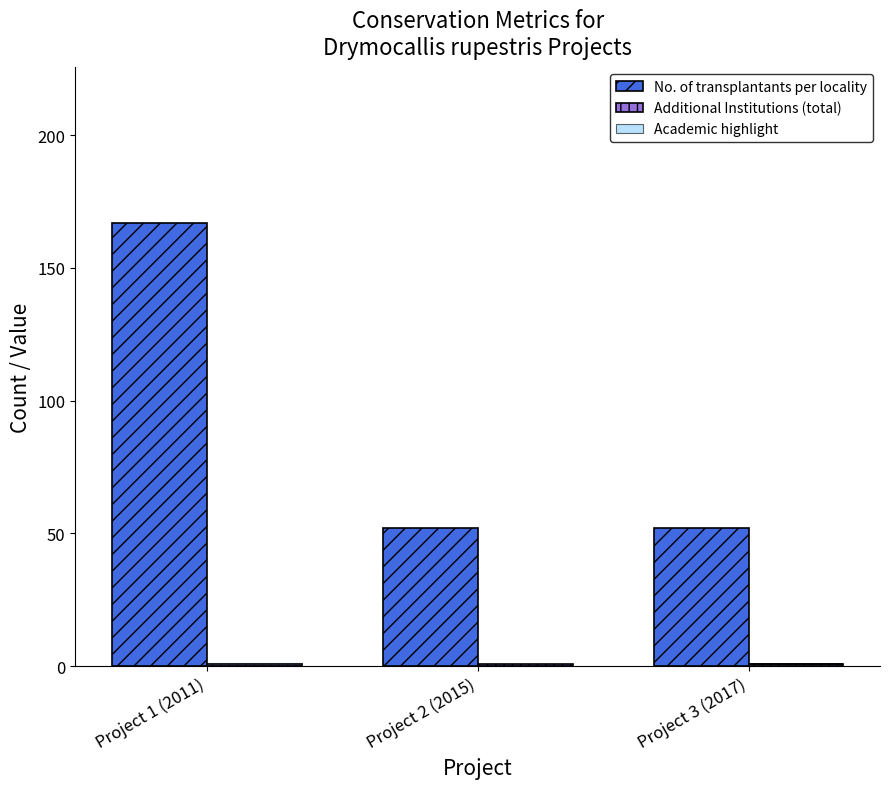

What is the label of the 1st bar from the right?

Project 3 (2017)